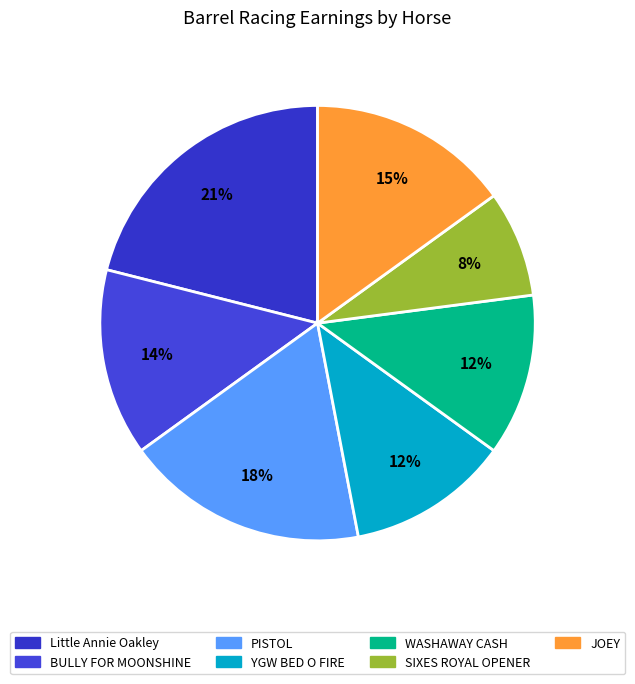

Does WASHAWAY CASH represent more than half of the total?

No